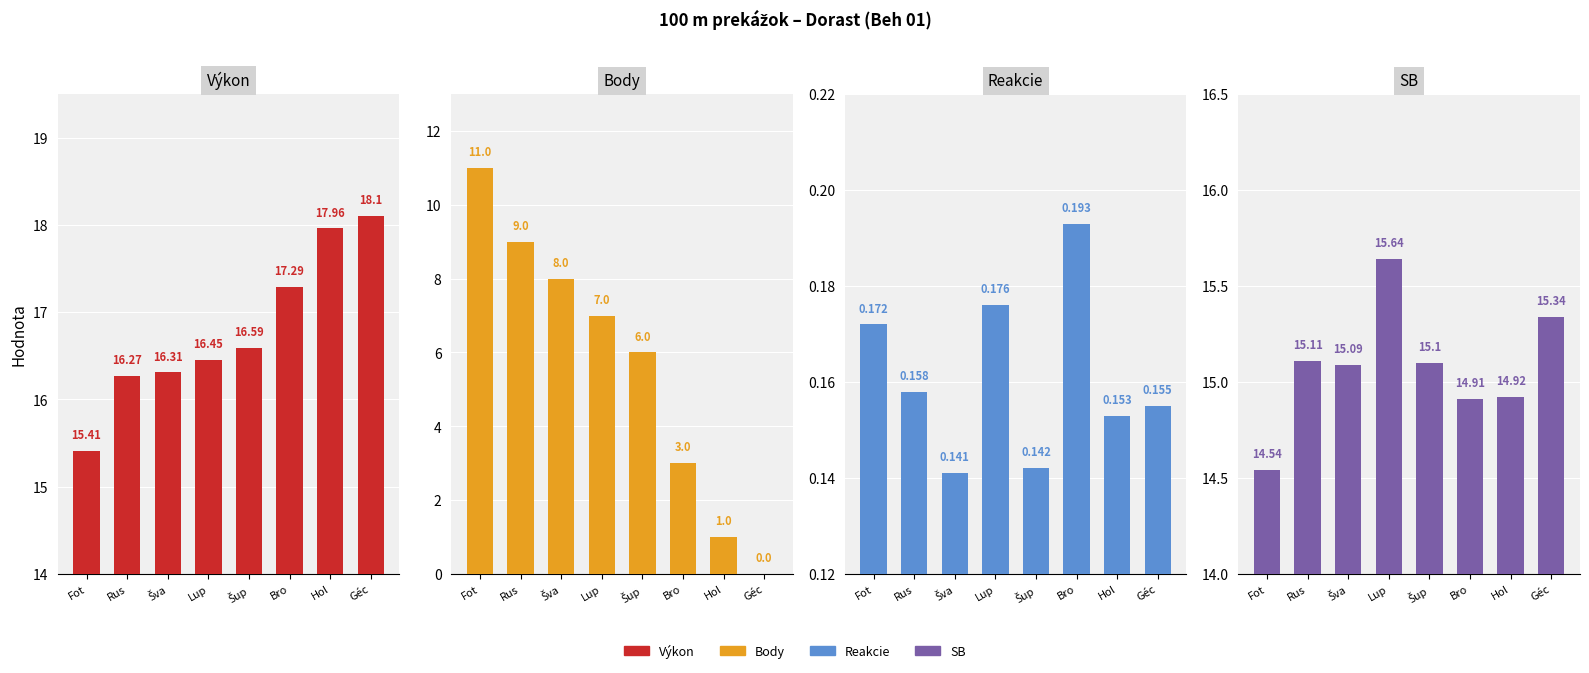

Which category has the lowest value across all series?

Géc